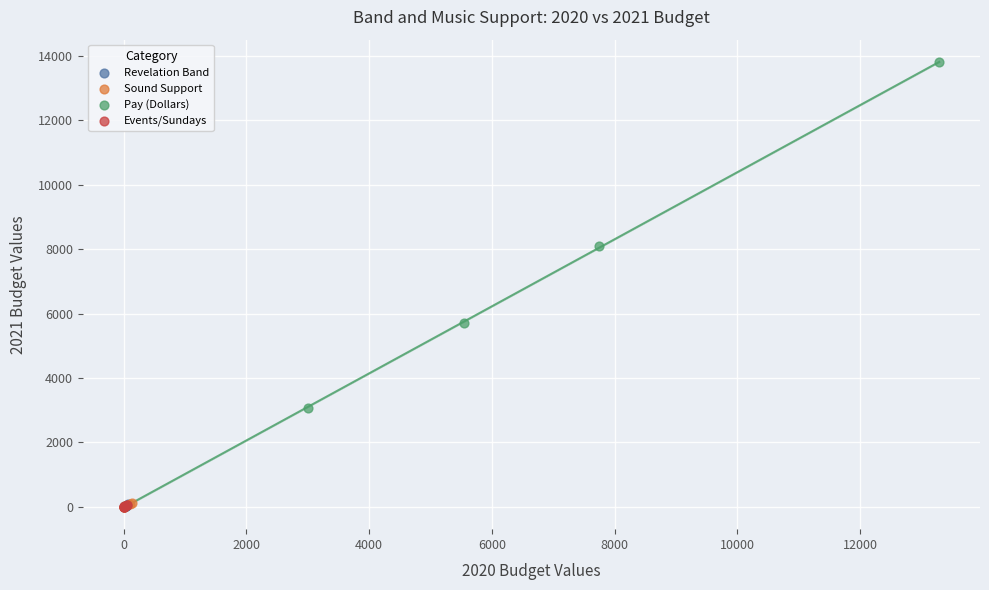

Which series has the widest spread of Y values?

Pay (Dollars)